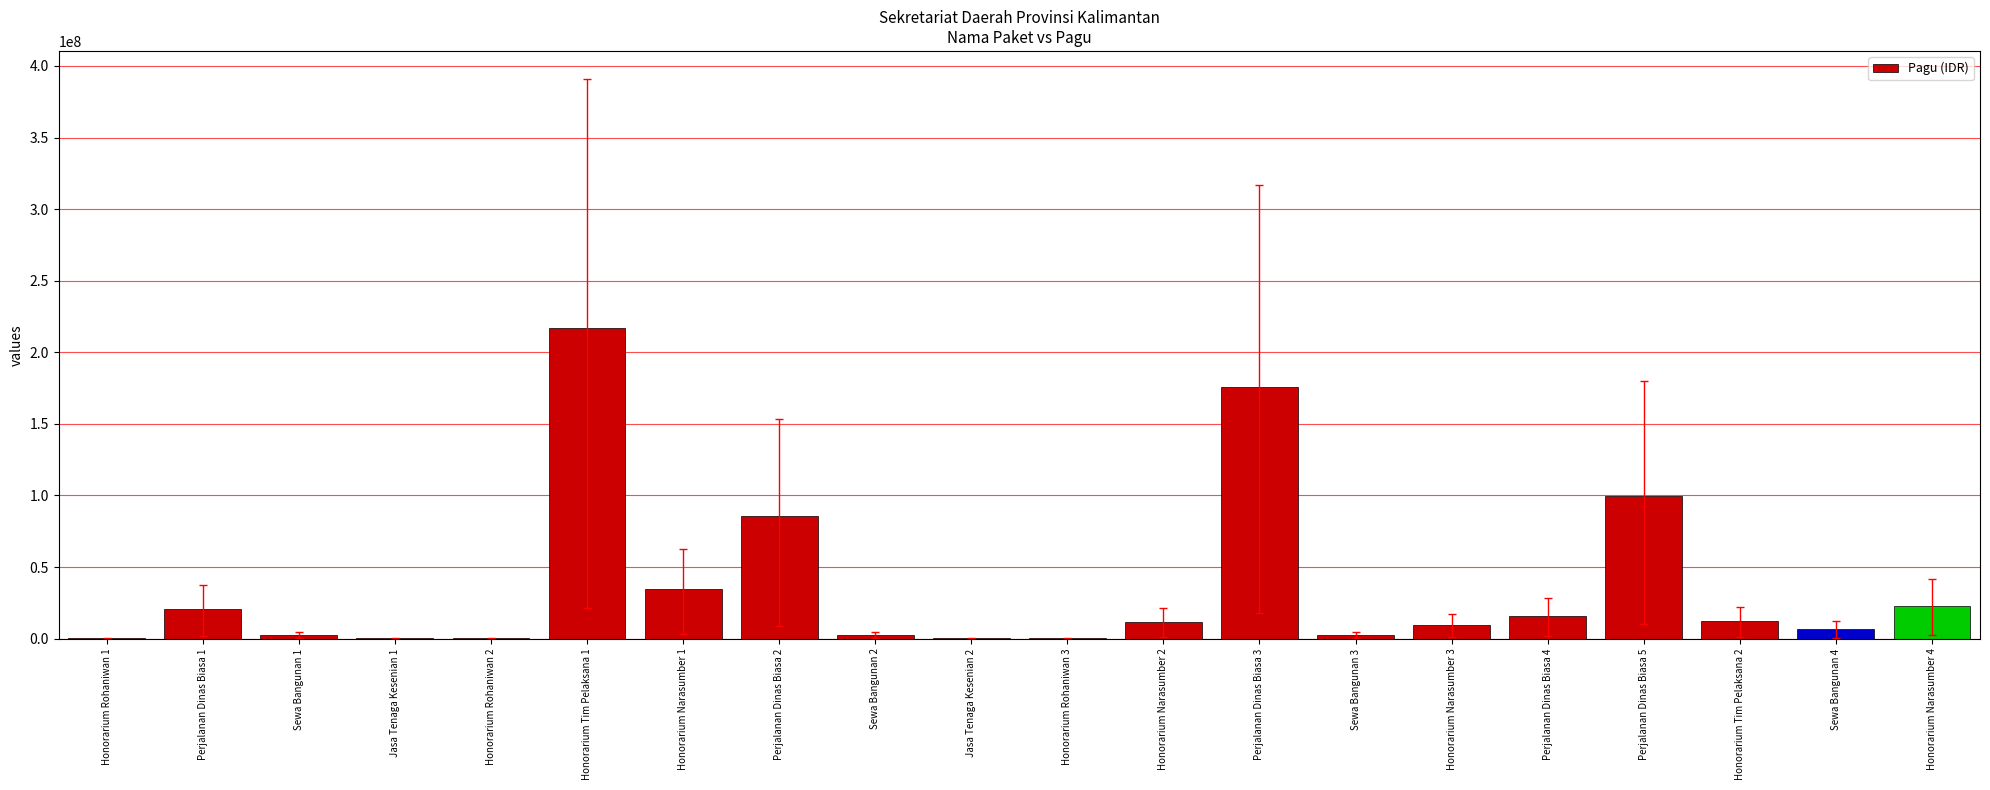

What is the sum of all values?

723083000